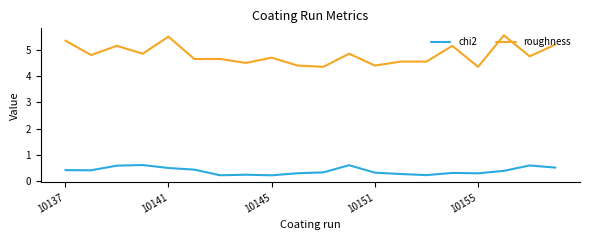

How many chi2 values are between 0 and 1?

20